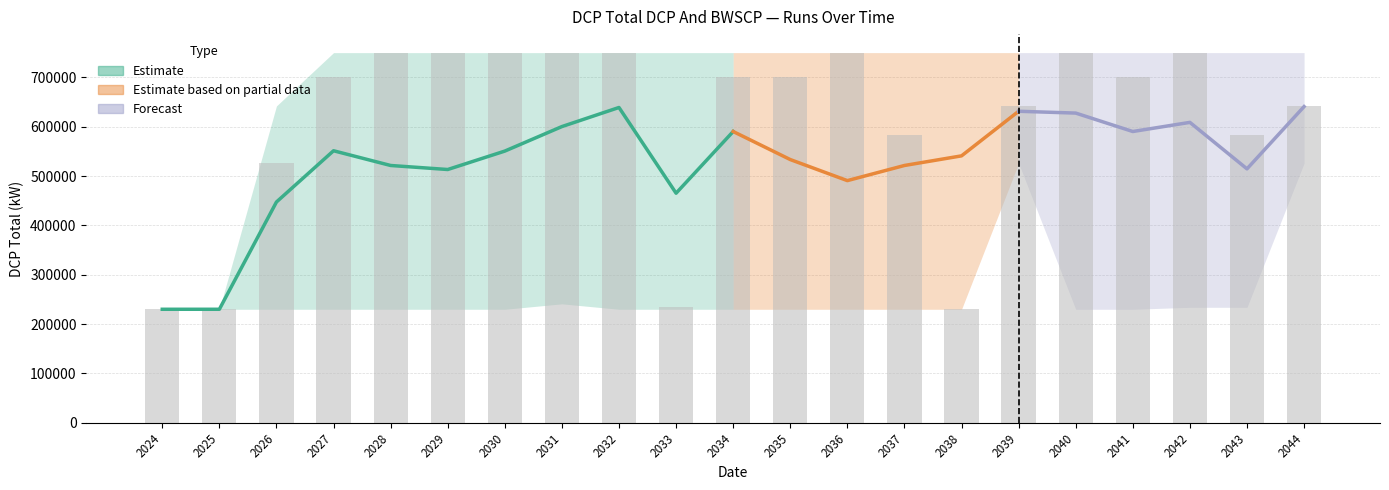

Which has a higher value, 2032 or 2044?

2032